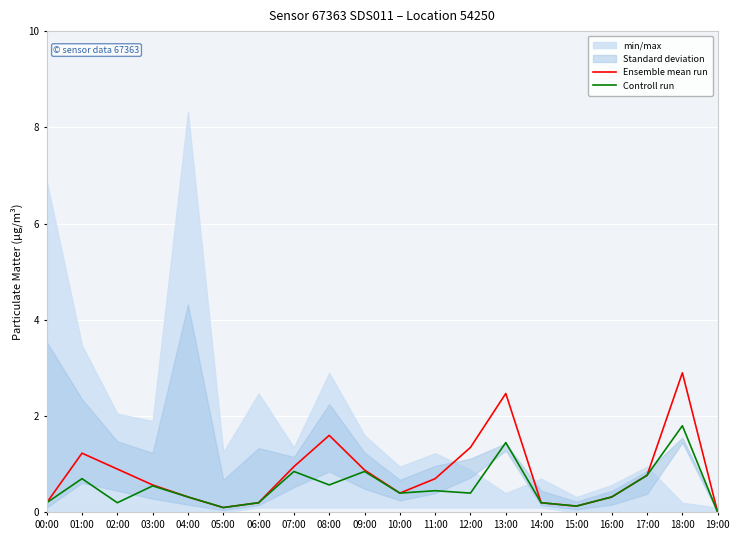

Reading right to left, extract all data points from this chart.

Ensemble mean run: 0.0	2.9	0.8	0.3	0.1	0.2	2.5	1.4	0.7	0.4	0.9	1.6	0.9	0.2	0.1	0.3	0.6	0.9	1.2	0.2
Controll run: 0.0	1.8	0.8	0.3	0.1	0.2	1.4	0.4	0.5	0.4	0.8	0.6	0.8	0.2	0.1	0.3	0.6	0.2	0.7	0.2